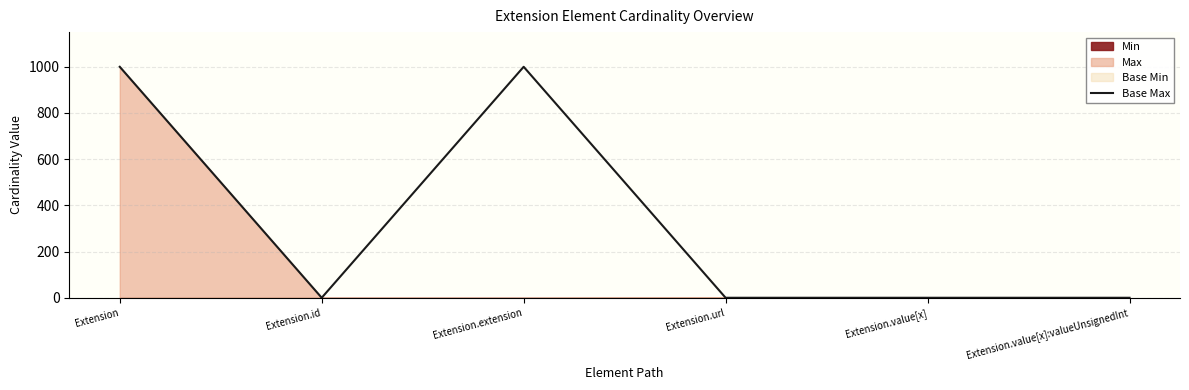

Which category has the highest value across all series?

Extension